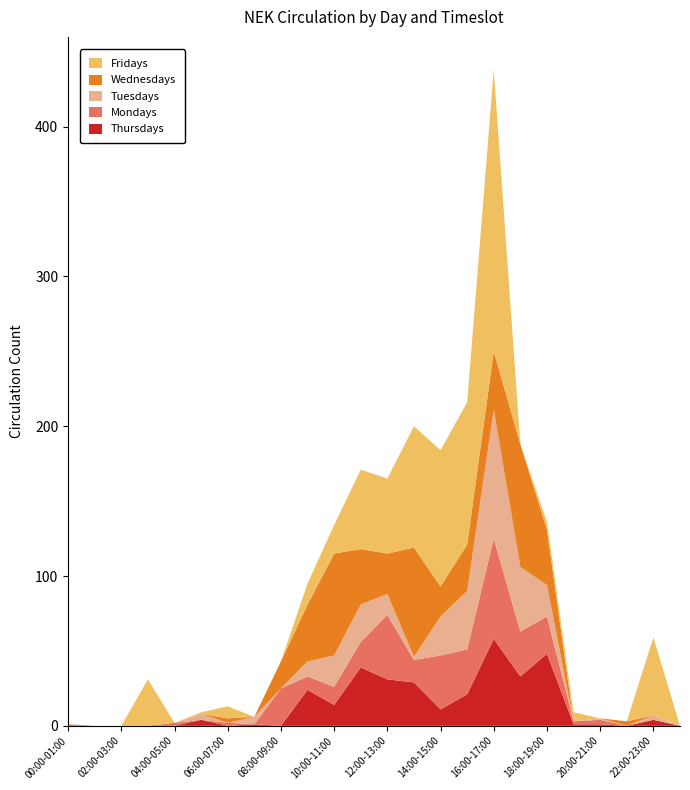

Reading left to right, what are all the values shown in this chart?

Thursdays: 0	0	0	0	0	4	0	1	0	24	14	39	31	29	11	21	58	33	48	1	1	0	4	0
Mondays: 0	0	0	0	2	0	2	0	25	9	12	17	43	15	36	30	67	30	25	2	3	0	0	0
Tuesdays: 0	0	0	0	0	4	0	5	0	10	21	25	14	2	26	39	86	43	21	0	1	0	3	0
Wednesdays: 1	0	0	0	0	0	3	0	18	38	68	37	27	73	20	31	39	82	37	0	0	3	0	0
Fridays: 0	0	0	31	0	1	8	0	0	14	19	53	50	81	91	95	188	0	5	6	0	0	52	0